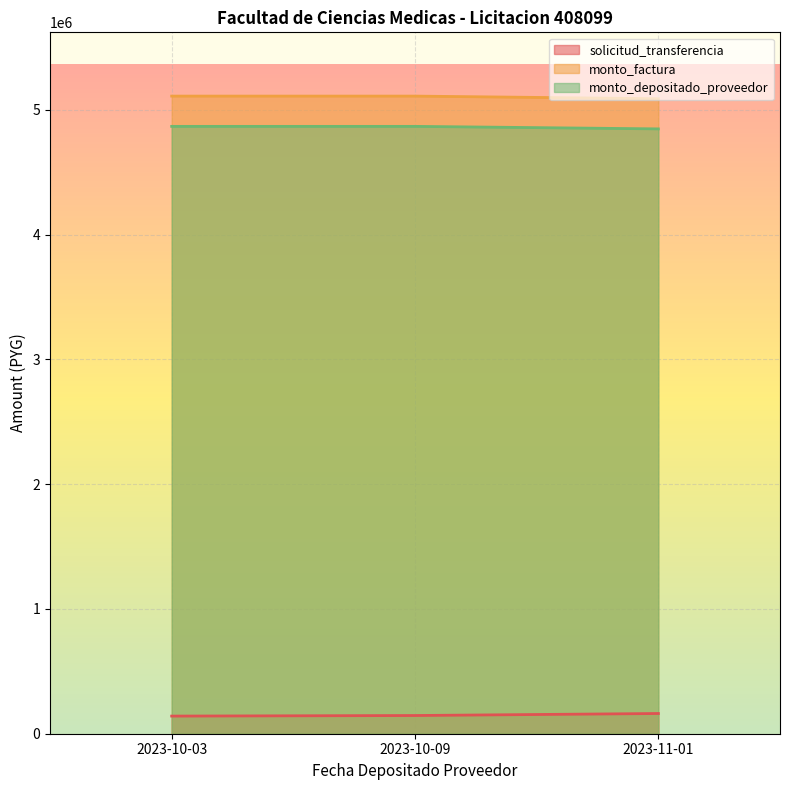

What is the lowest value of the solicitud_transferencia series?

141278